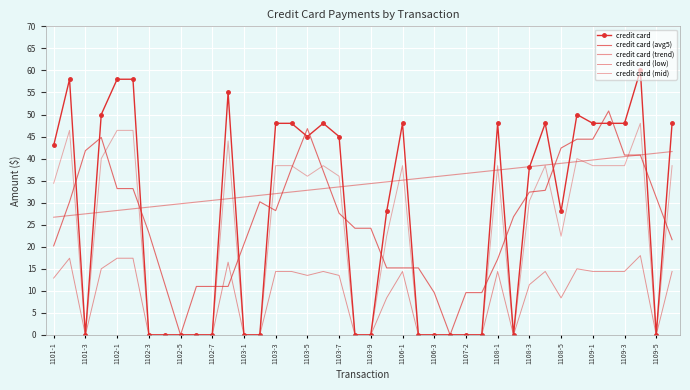

How many data points in credit card (trend) are above 34?

20